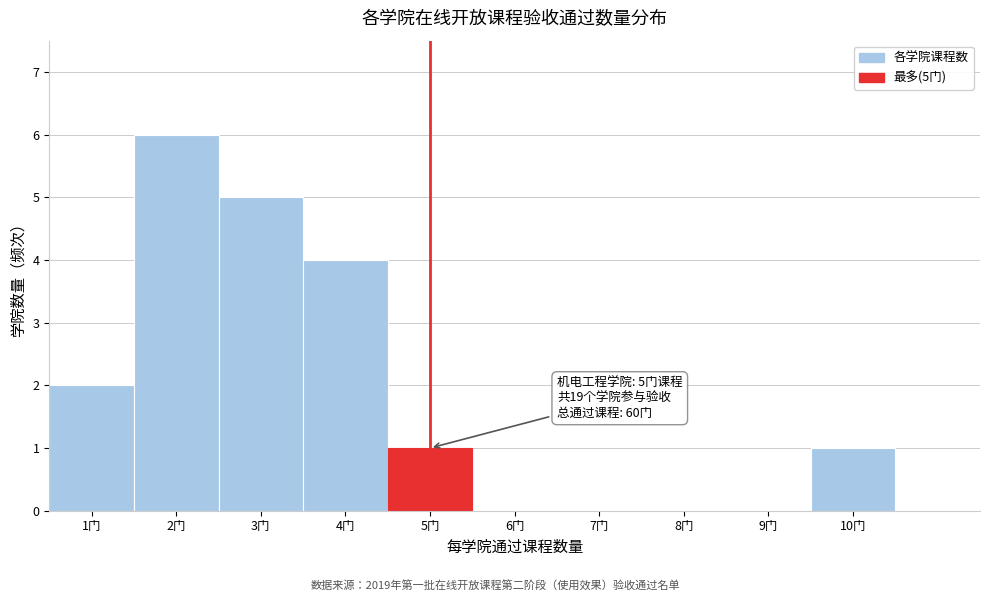

Which range on the x-axis has the tallest bar?

1.5 to 2.5